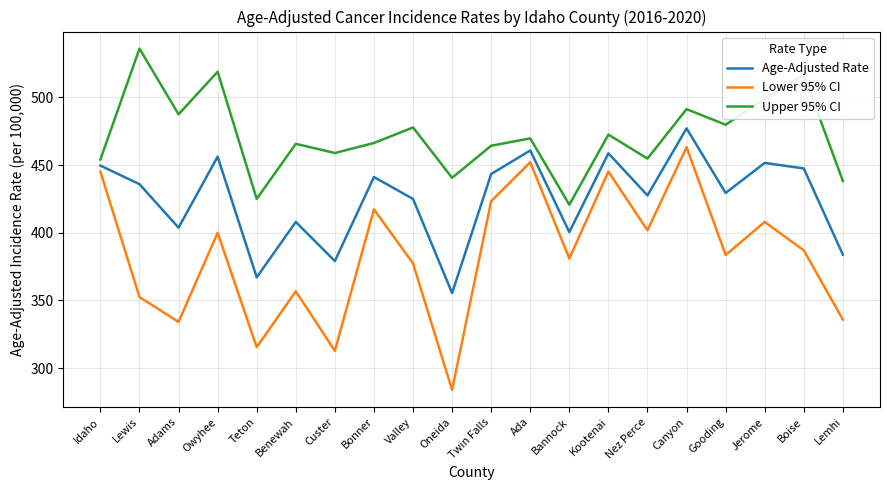

What position from the right is Bannock?

8